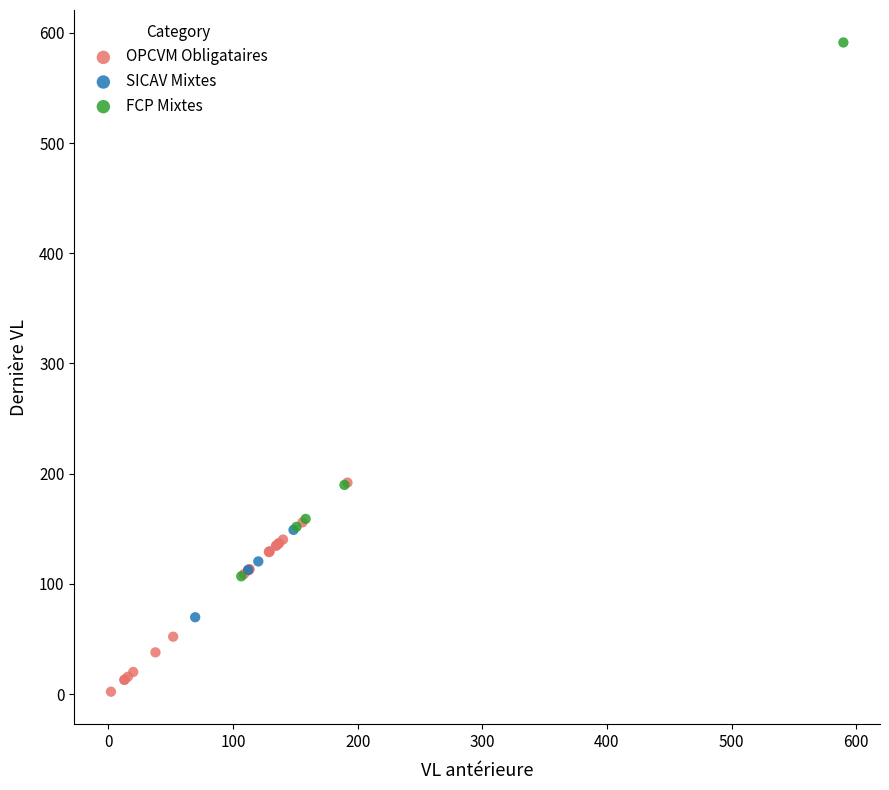

Which series reaches the maximum Y coordinate?

FCP Mixtes